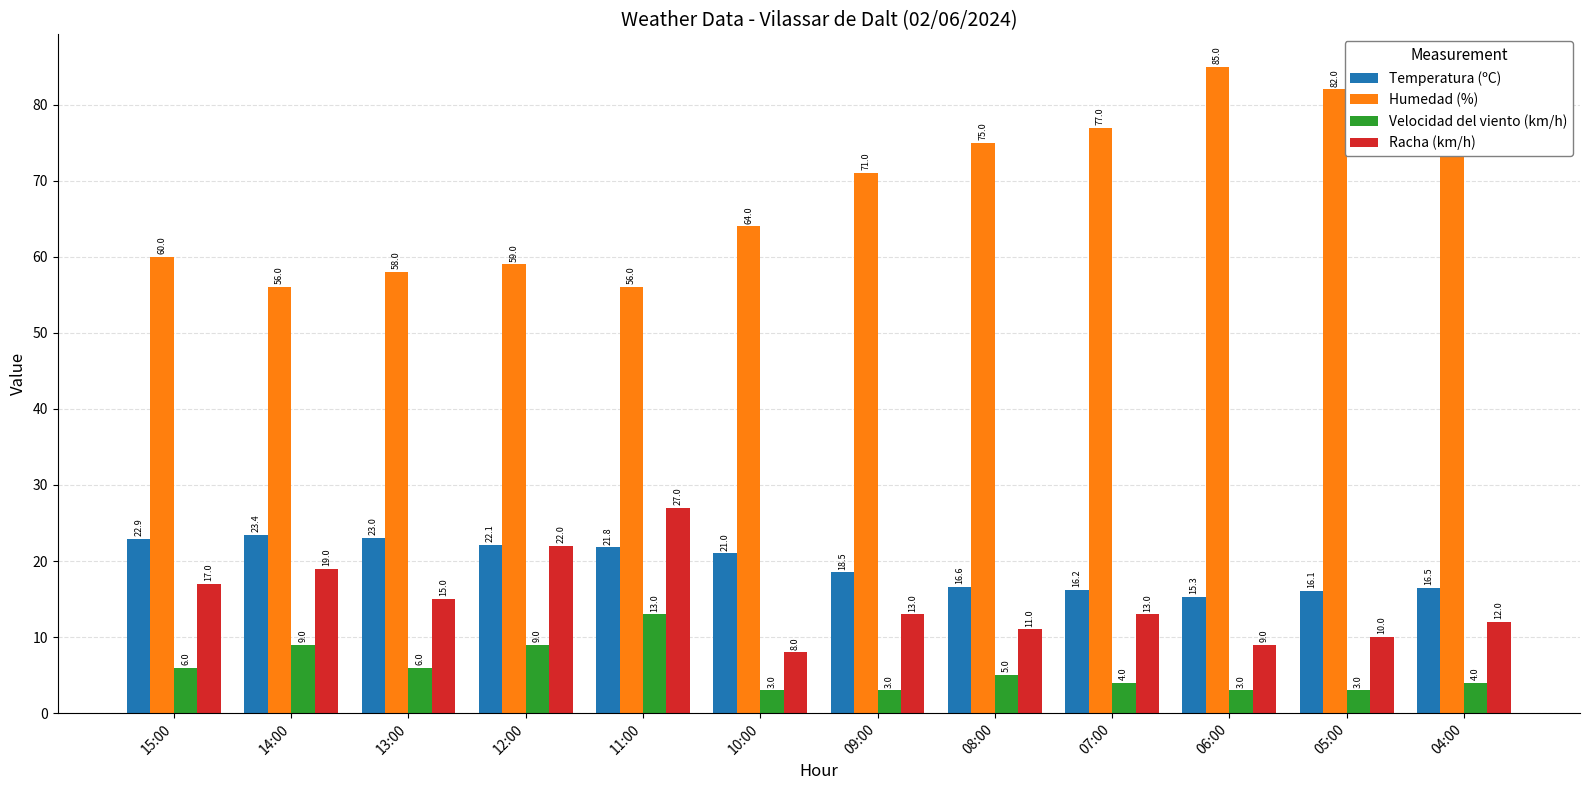

True or false: Temperatura (ºC) has a value of 16.2 at 07:00.

True